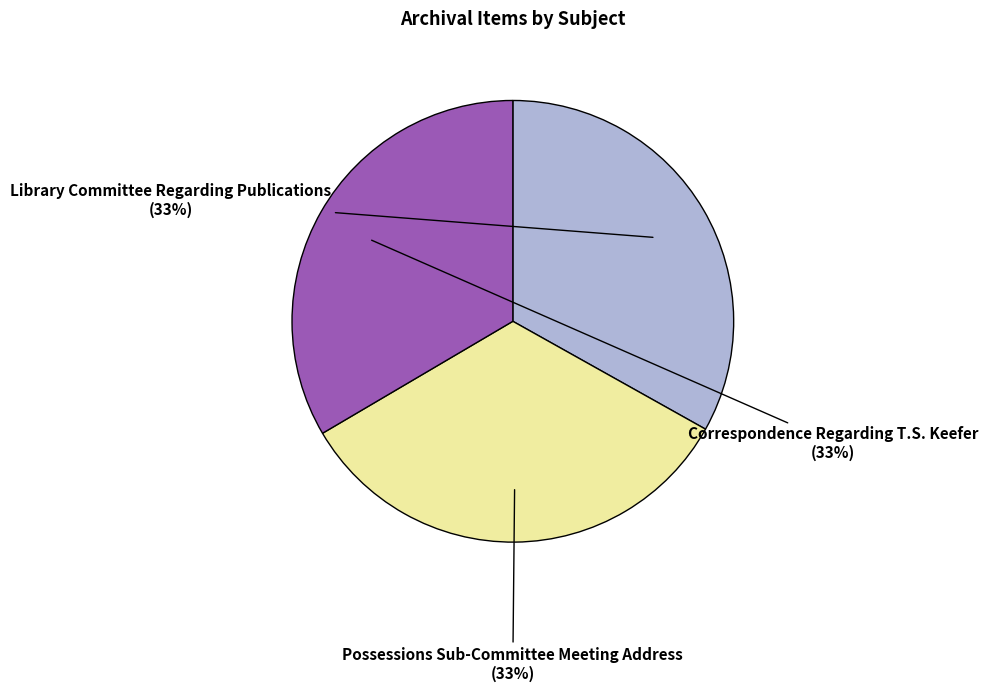

What percentage is the Library Committee Regarding Publications slice, to the nearest percent?

33%